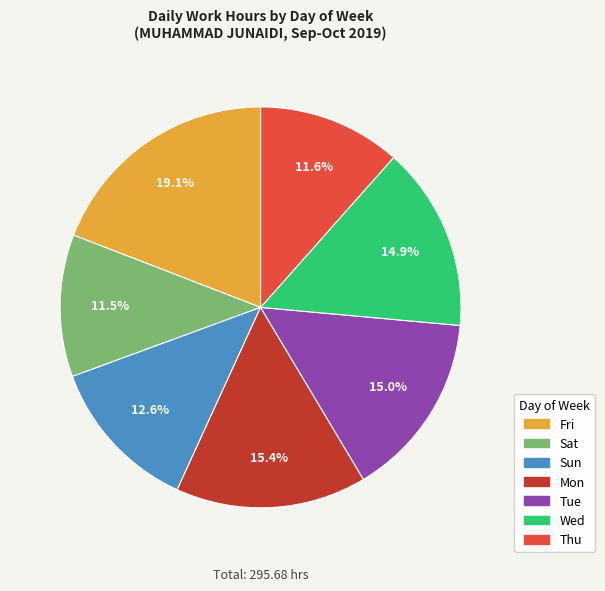

What is the ratio of the value at Mon to the value at Tue?

1.0